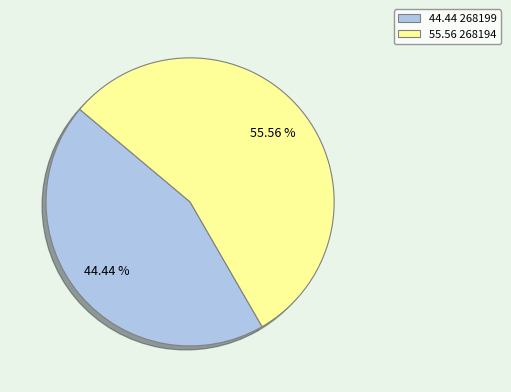

To the nearest percent, what is the difference between the largest and smallest slice percentages?

11%